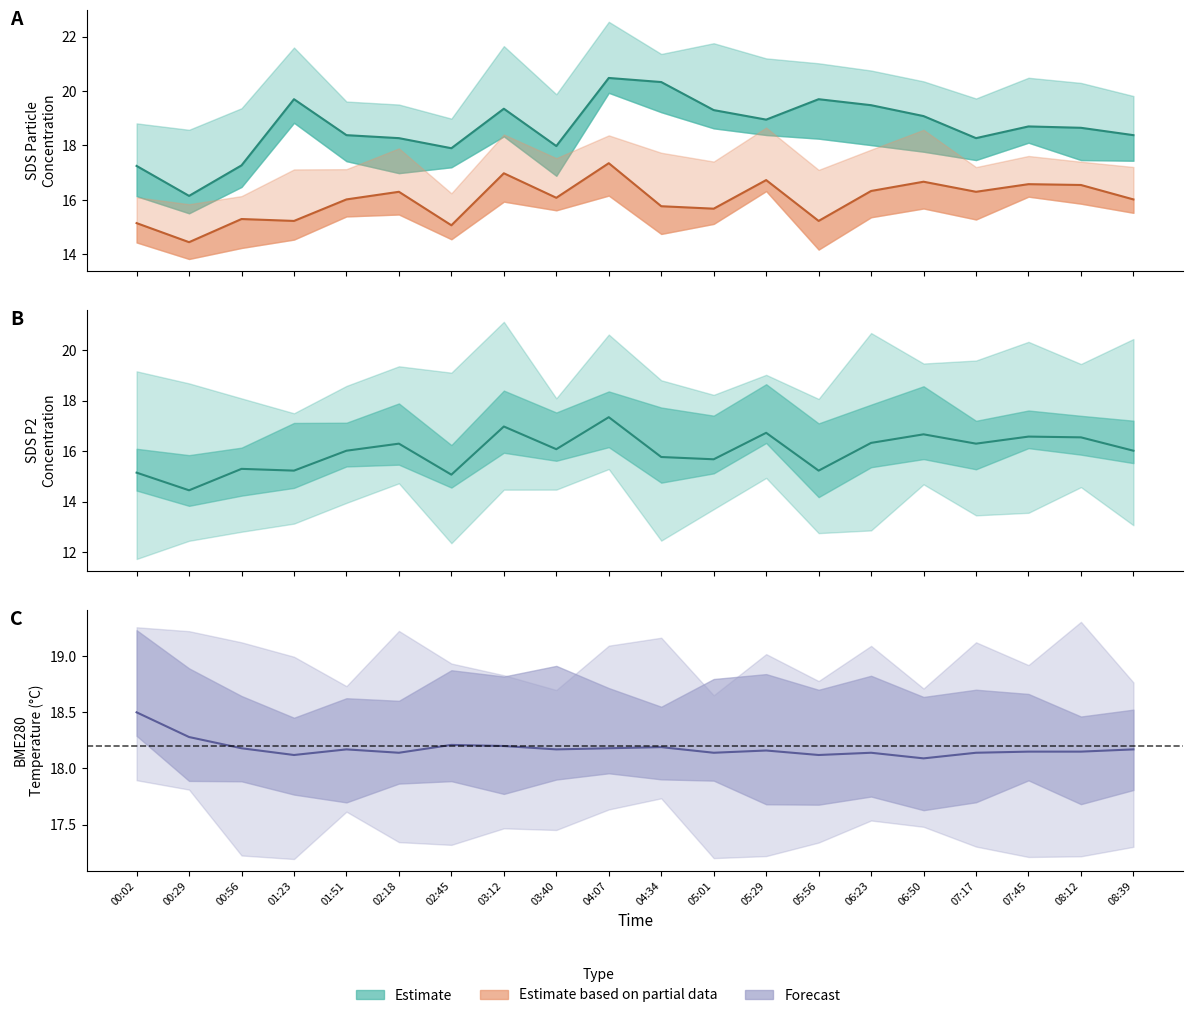

What is the difference between the second highest and minimum values in the SDS_P2 series?

2.5